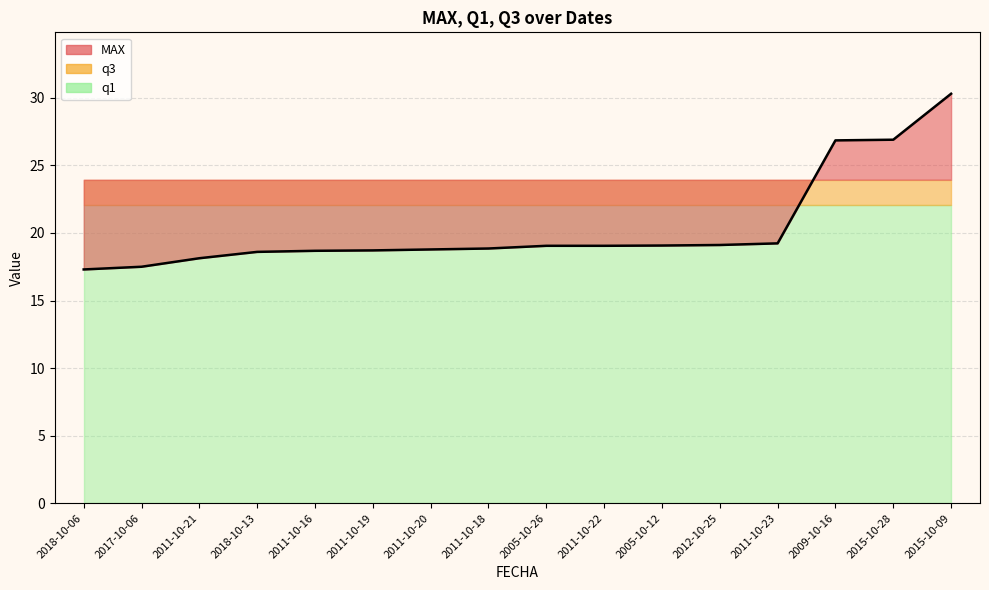

What is the label of the 4th point from the right?

2011-10-23